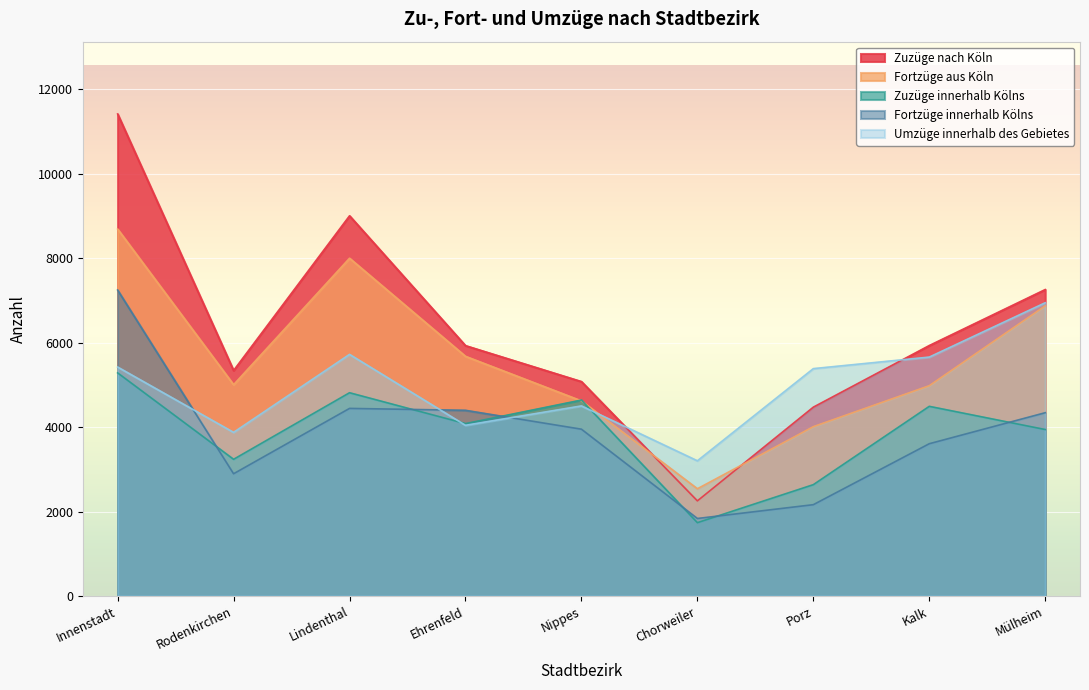

The value of Fortzüge innerhalb Kölns at Ehrenfeld is 4397. True or false?

True